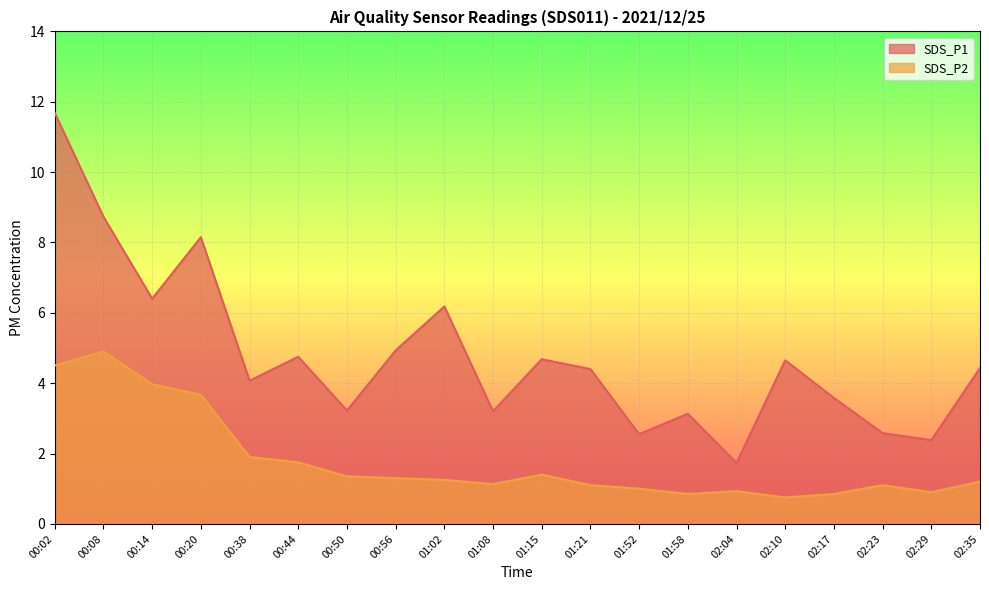

True or false: SDS_P1 and SDS_P2 cross at least once.

False